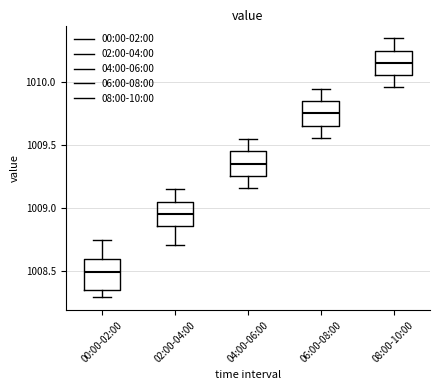

Where does the upper whisker of the box for 06:00-08:00 end on the y-axis? The values are not printed on the chart, so give them approximately, as read against the axis.

1009.95